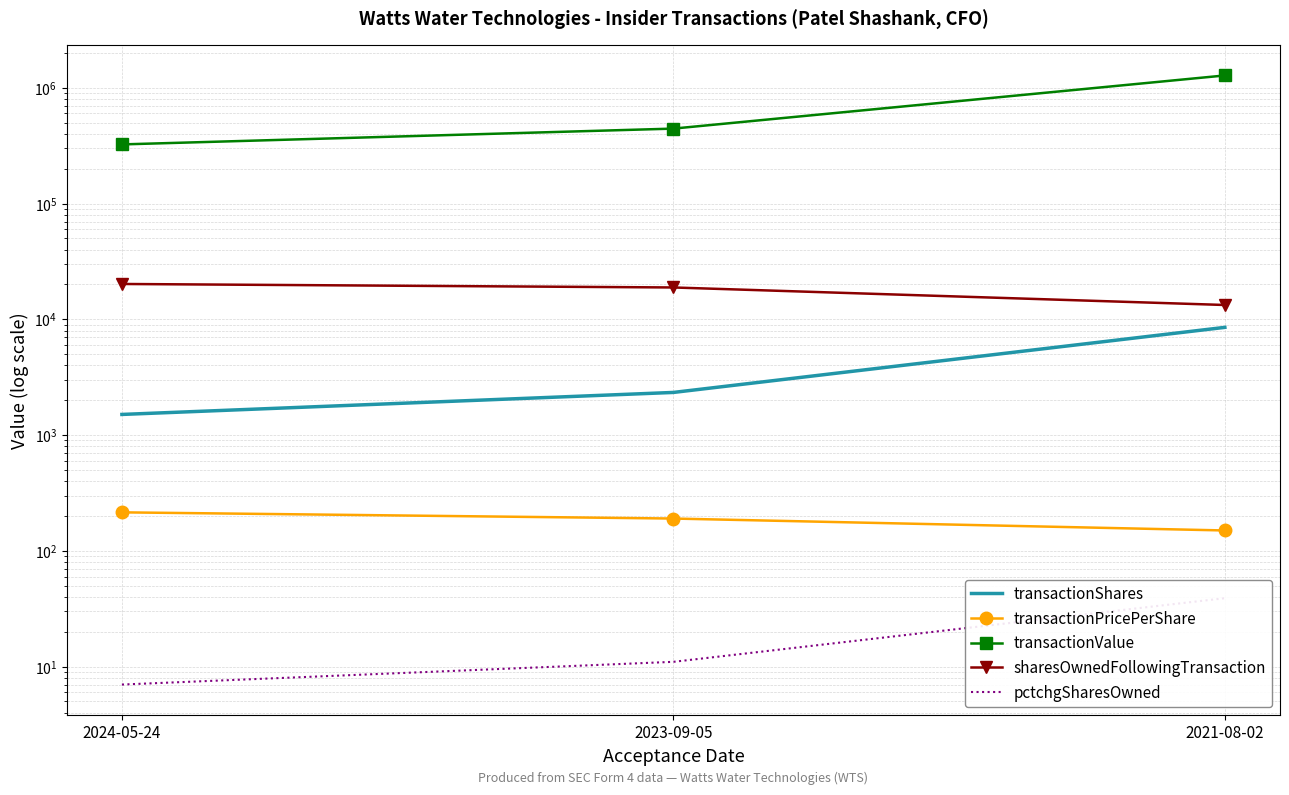

How many lines are shown in the chart?

5